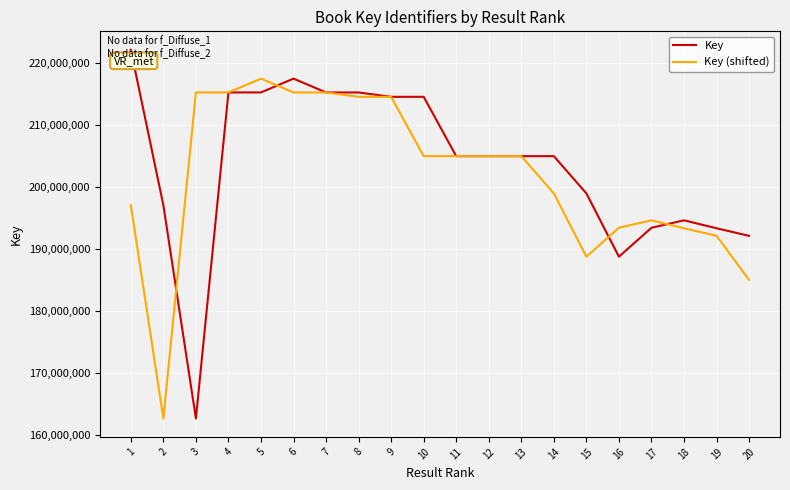

True or false: Key has more than 0 interior local peaks.

True